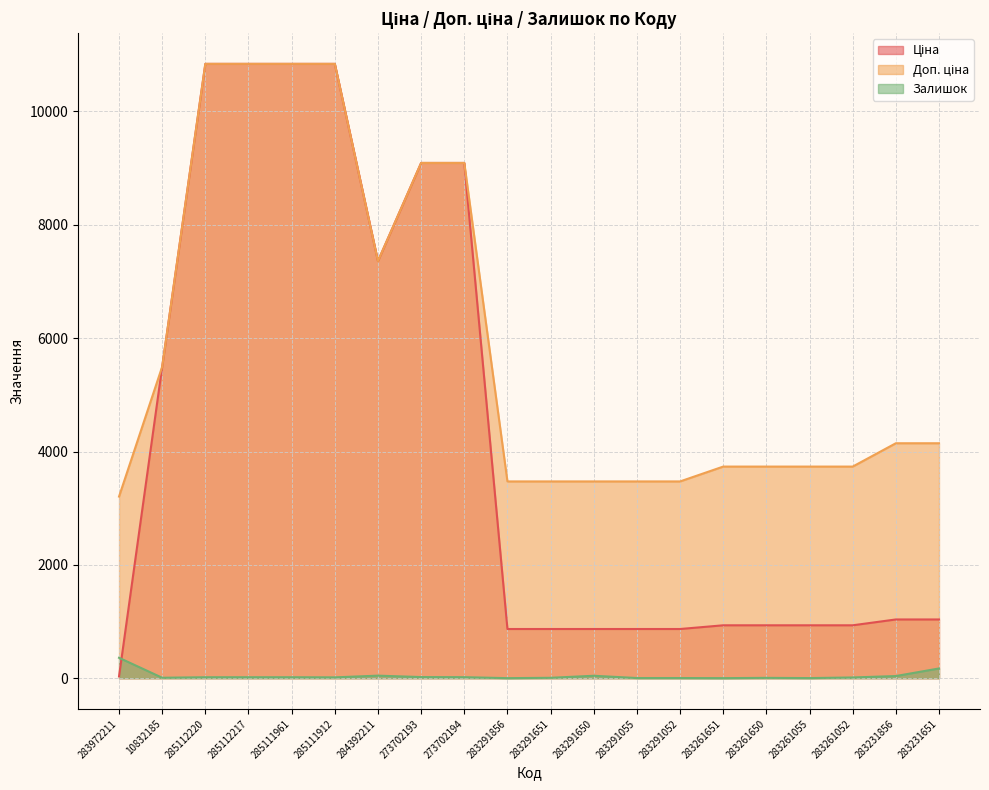

What is the spread (max minus min) of values at 283291052?

3469.1